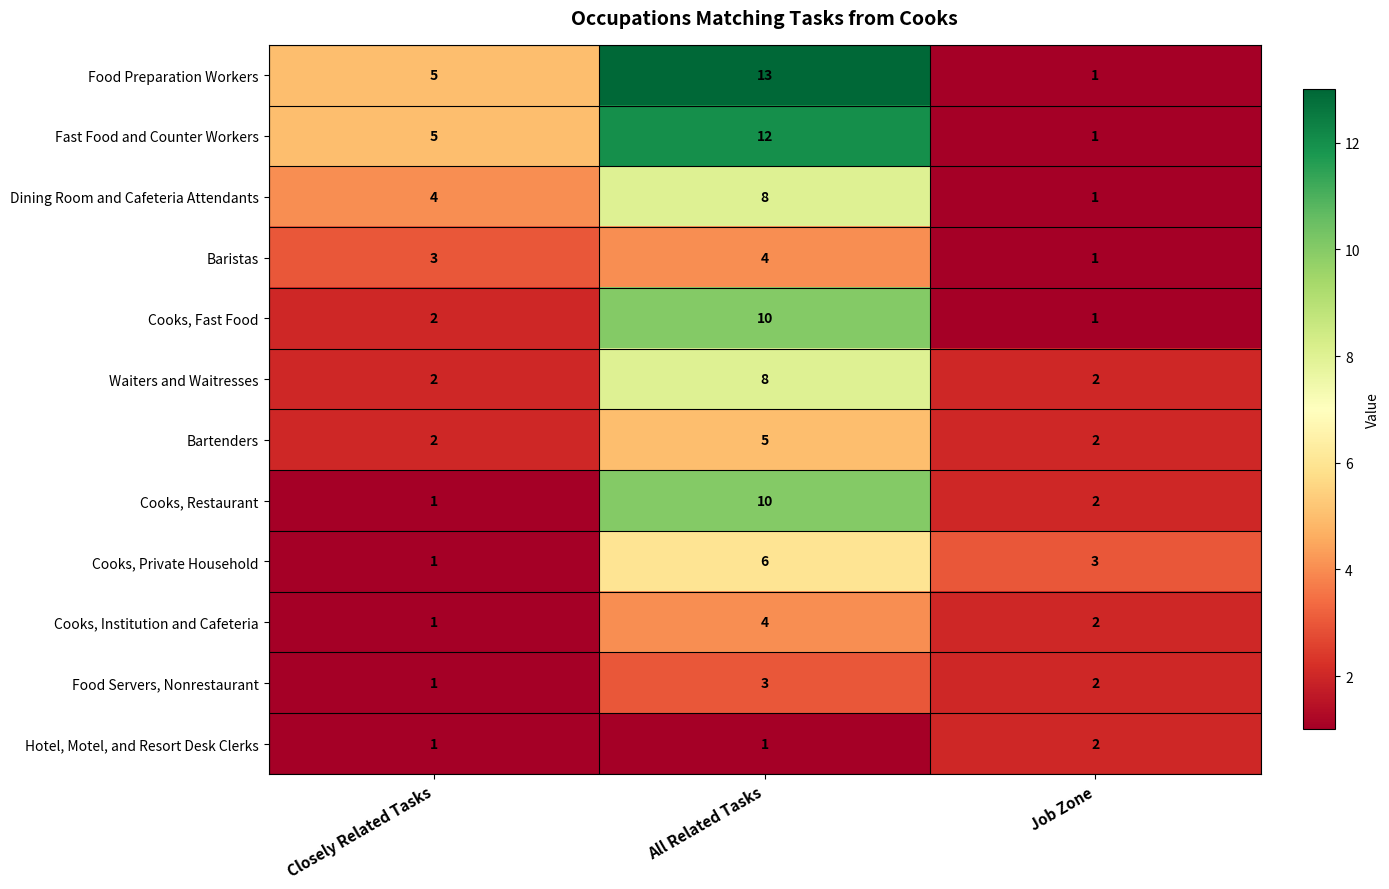

Which category has the lowest value in the Cooks, Institution and Cafeteria series?

Closely Related Tasks